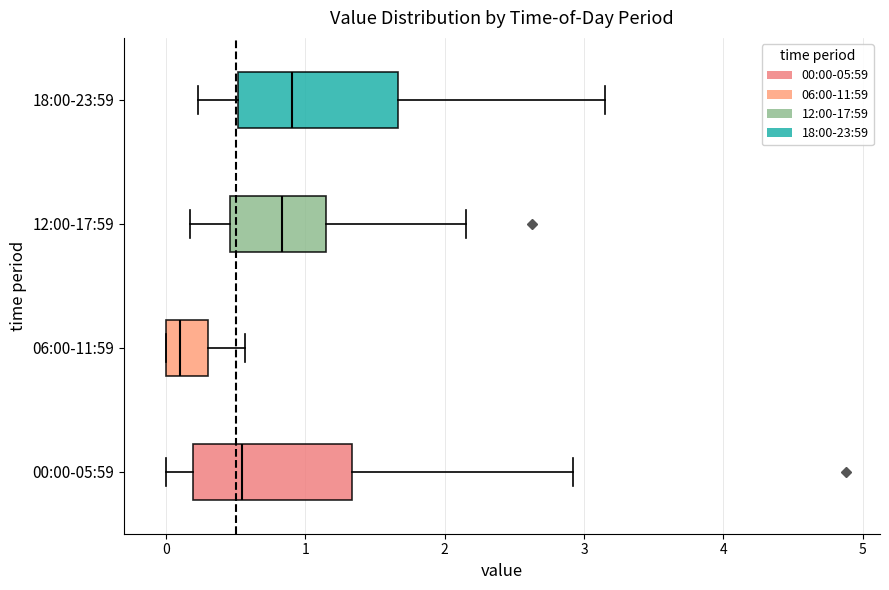

Reading bottom to top, transcribe this box plot: for each box, give where its median line is, the range the box spans, and where its two whiskers end, as read against the x-axis. The values are not printed on the chart, so give them approximately, as read against the axis.

00:00-05:59: median 0.5, box 0.2 to 1.3, whiskers 0.0 to 2.9
06:00-11:59: median 0.1, box 0.0 to 0.3, whiskers 0.0 to 0.6
12:00-17:59: median 0.8, box 0.5 to 1.1, whiskers 0.2 to 2.2
18:00-23:59: median 0.9, box 0.5 to 1.7, whiskers 0.2 to 3.2